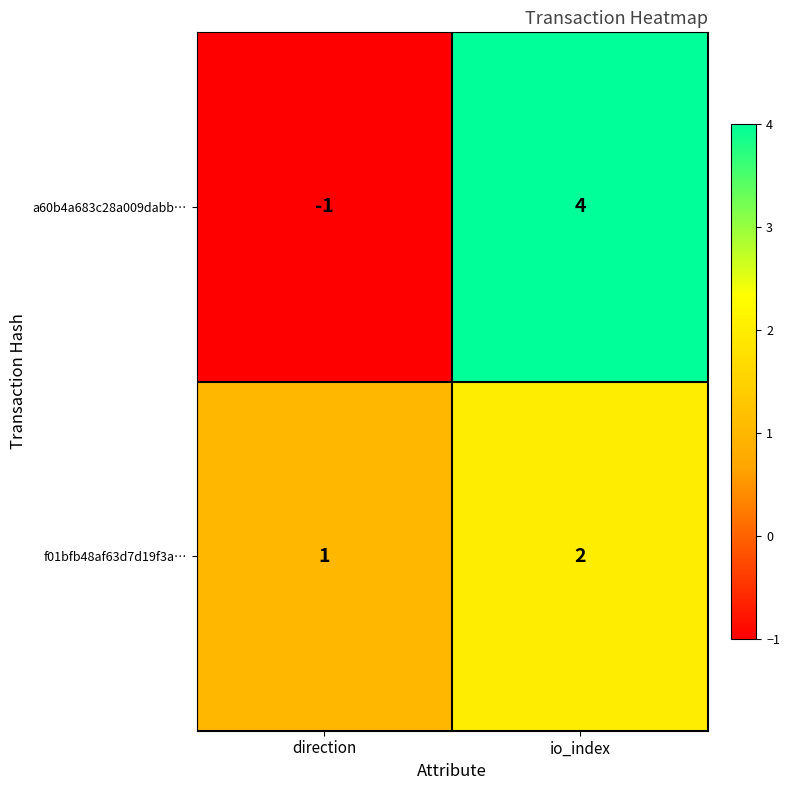

Reading left to right, extract all data points from this chart.

a60b4a683c28a009dabb…: -1	4
f01bfb48af63d7d19f3a…: 1	2